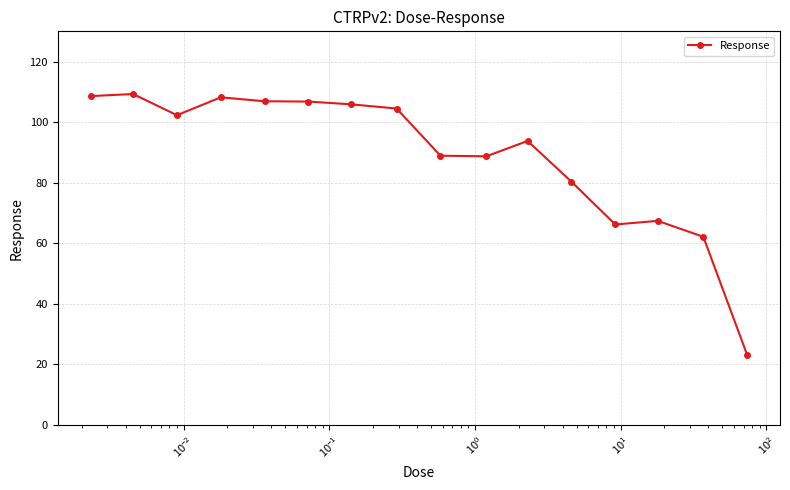

What is the greatest value displayed?

109.3